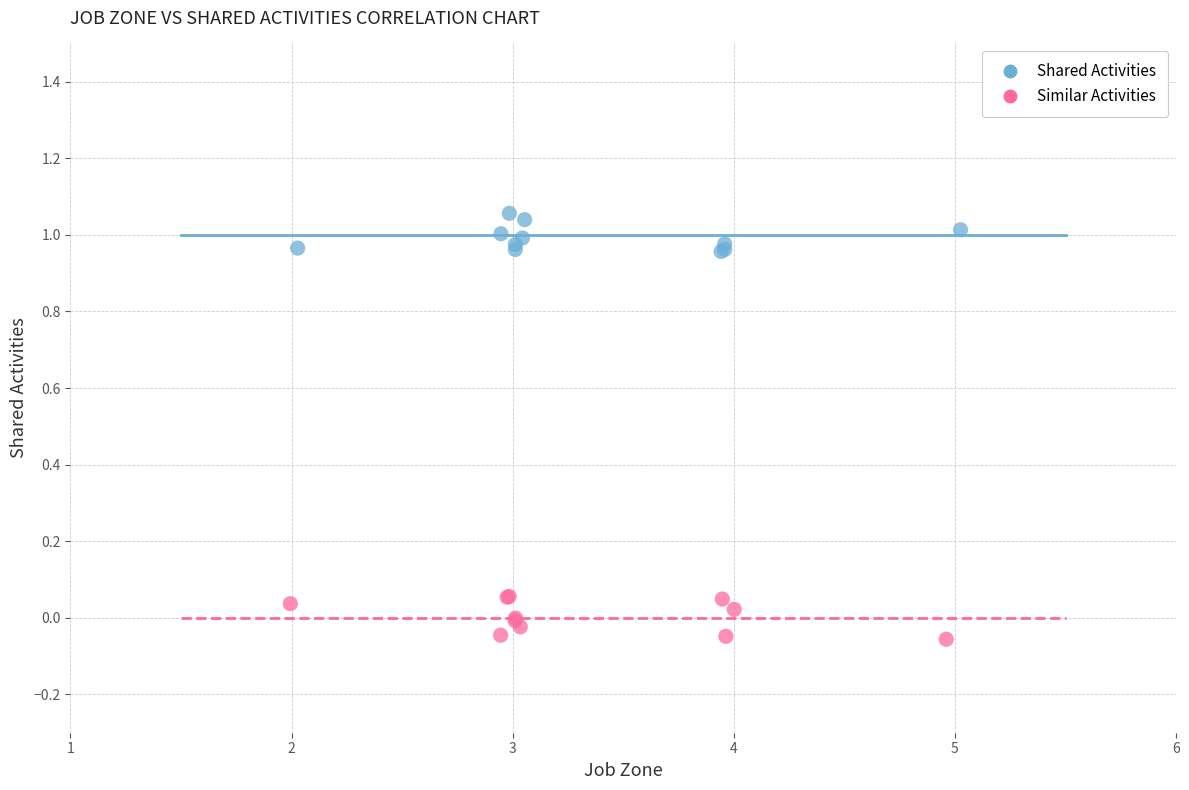

Which series reaches the maximum Y coordinate?

Shared Activities